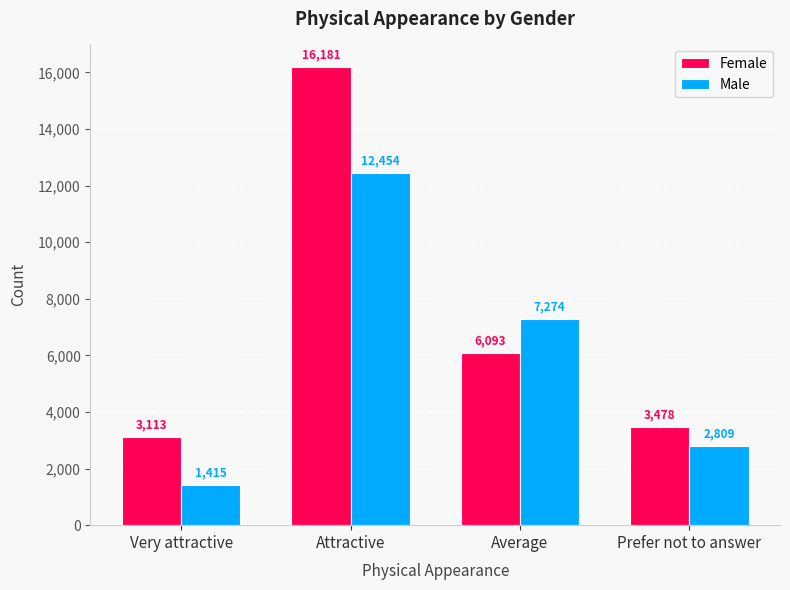

What are all the series names shown in the legend?

Female, Male